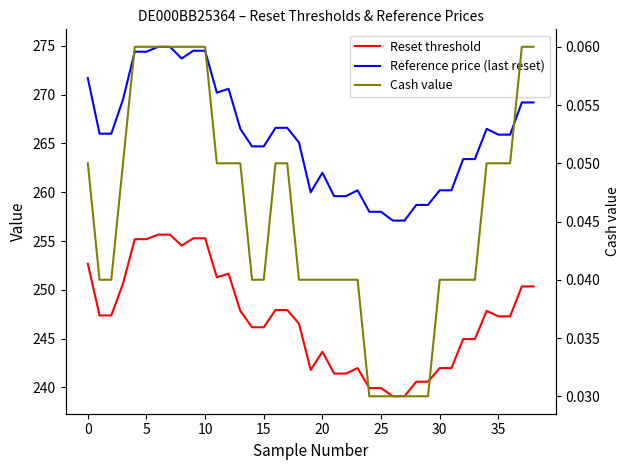

Is it true that Cash value equals 0.1 at 31?

False